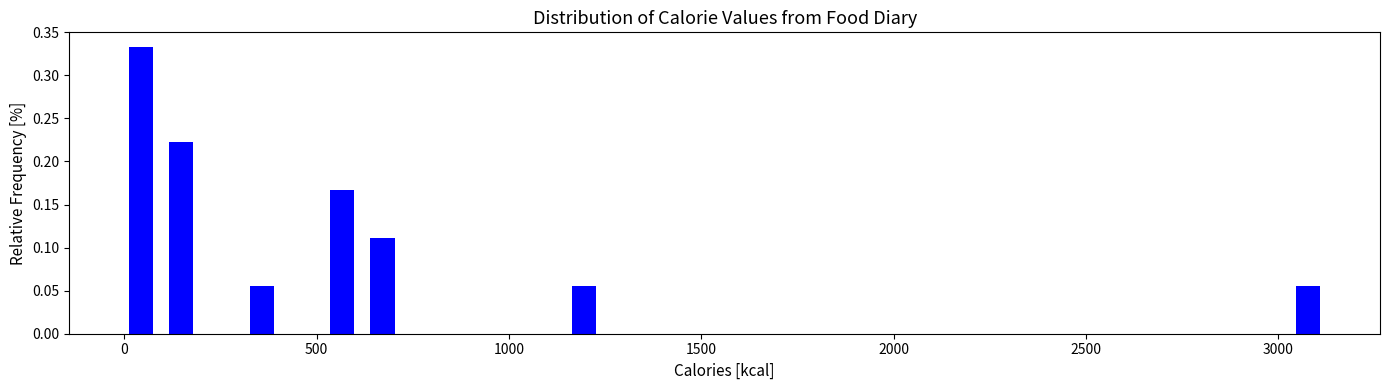

Around what value on the x-axis is the tallest bar? Give the approximate position of its centre, as read against the axis.

50